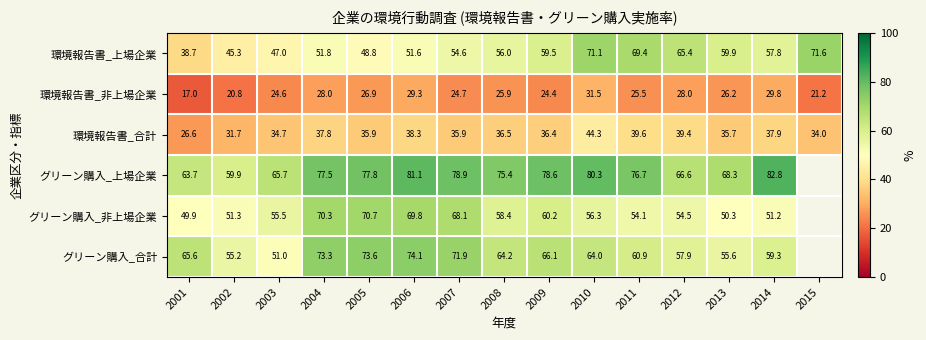

Count the number of data series in this chart.

6